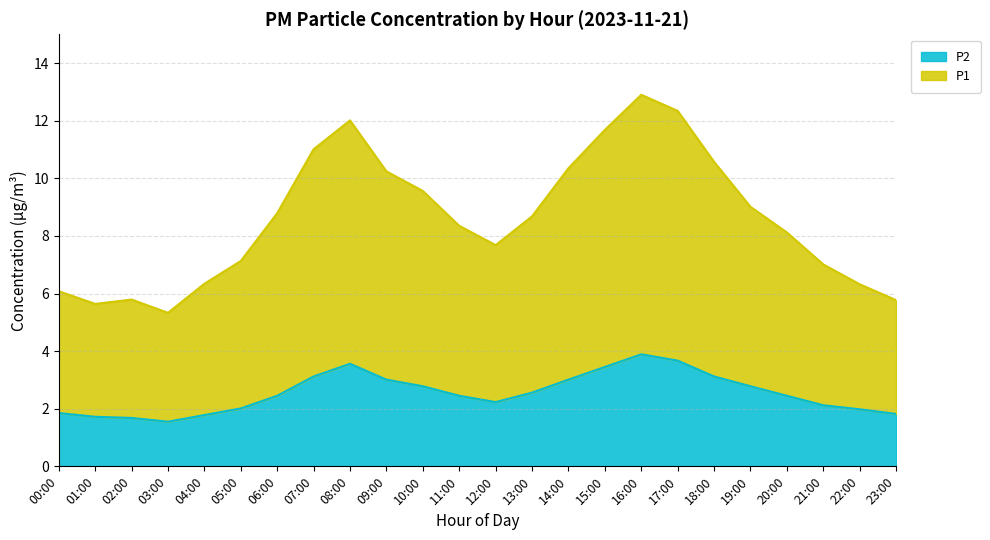

How many data points in P1 are less than 8?

10